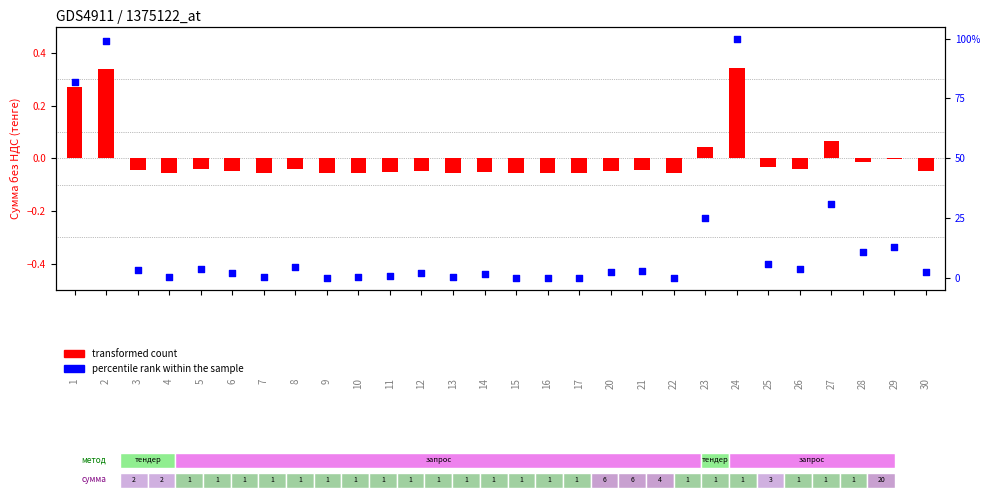

Is the value of transformed count at 29 greater than the value of percentile rank within the sample at 17?

No